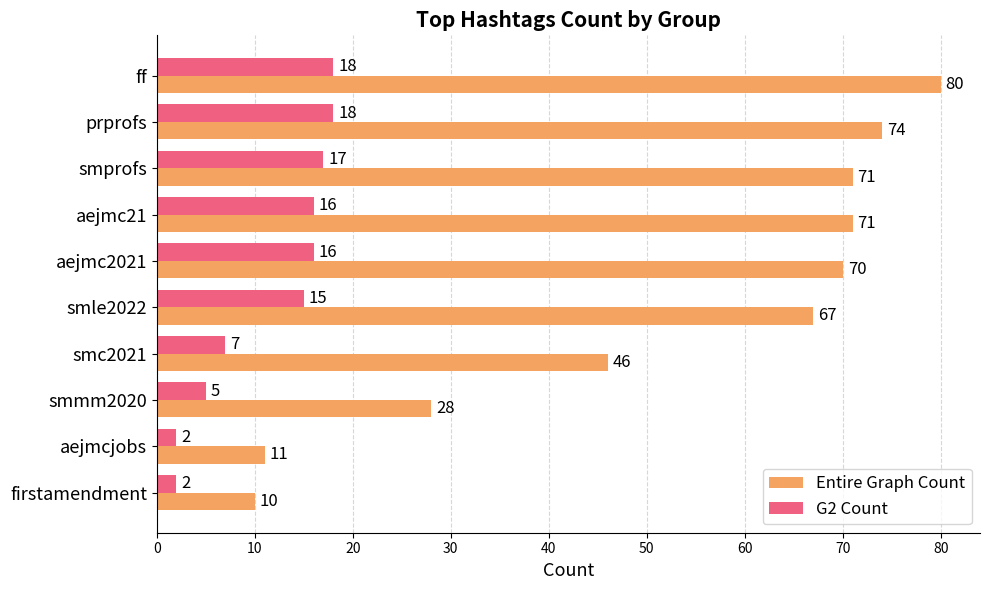

How many values in the G2 Count series are below 16?

5